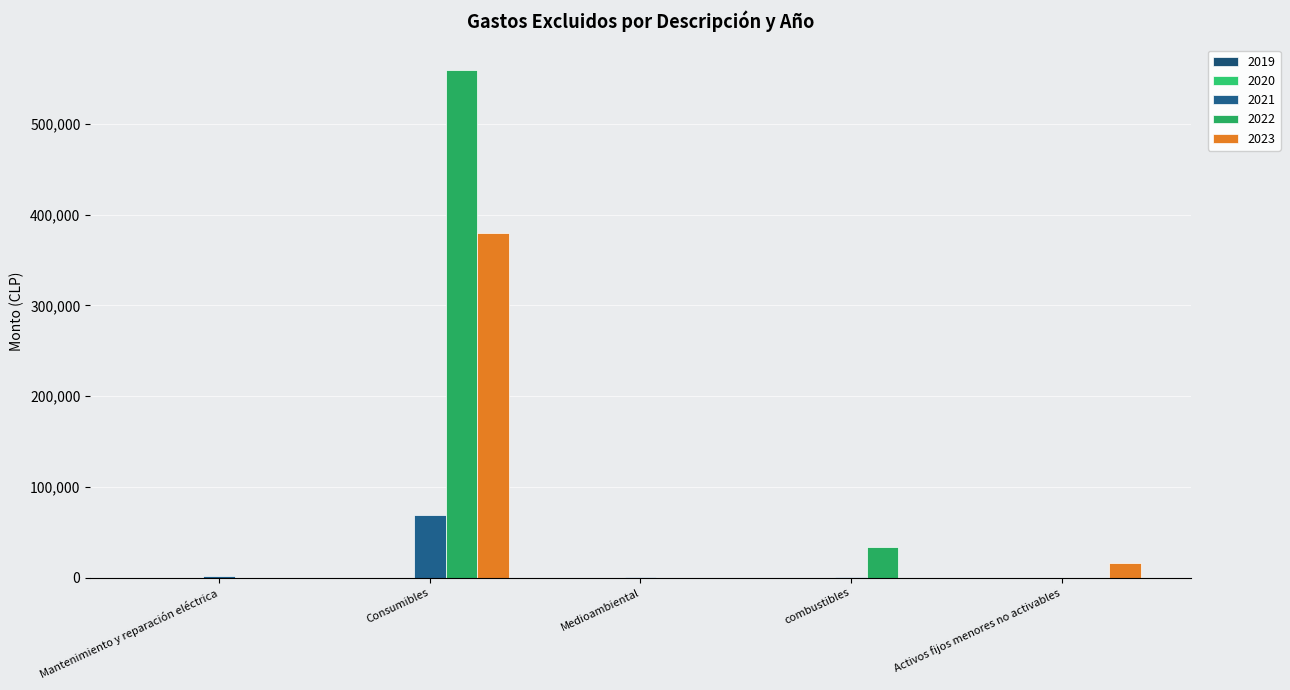

Which series has the largest range (max minus min)?

2022